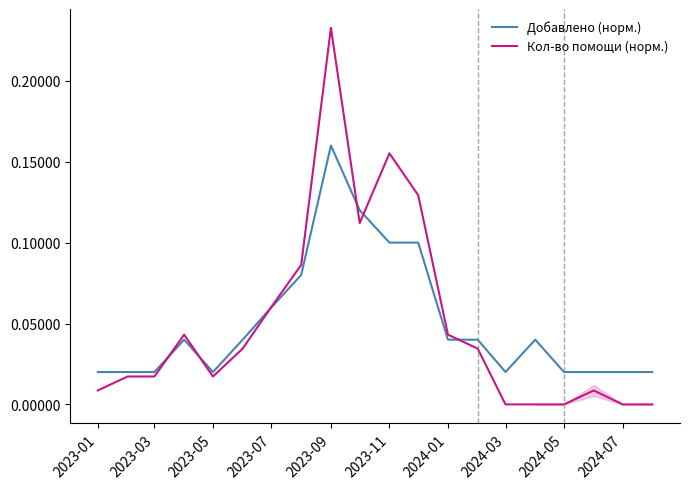

Where is Добавлено (норм.) nearest to the value 0?

2023-01